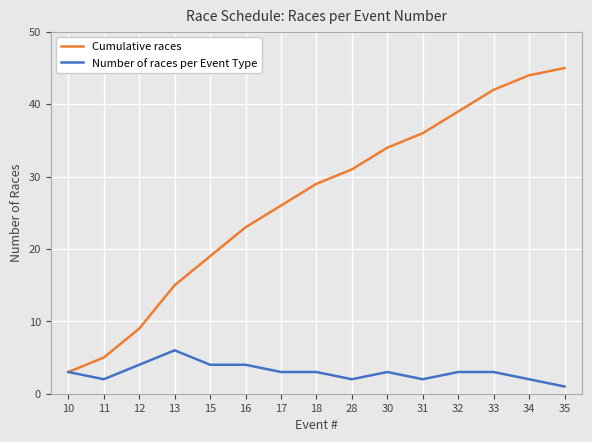

What is the difference between the highest and lowest values at 34?

42